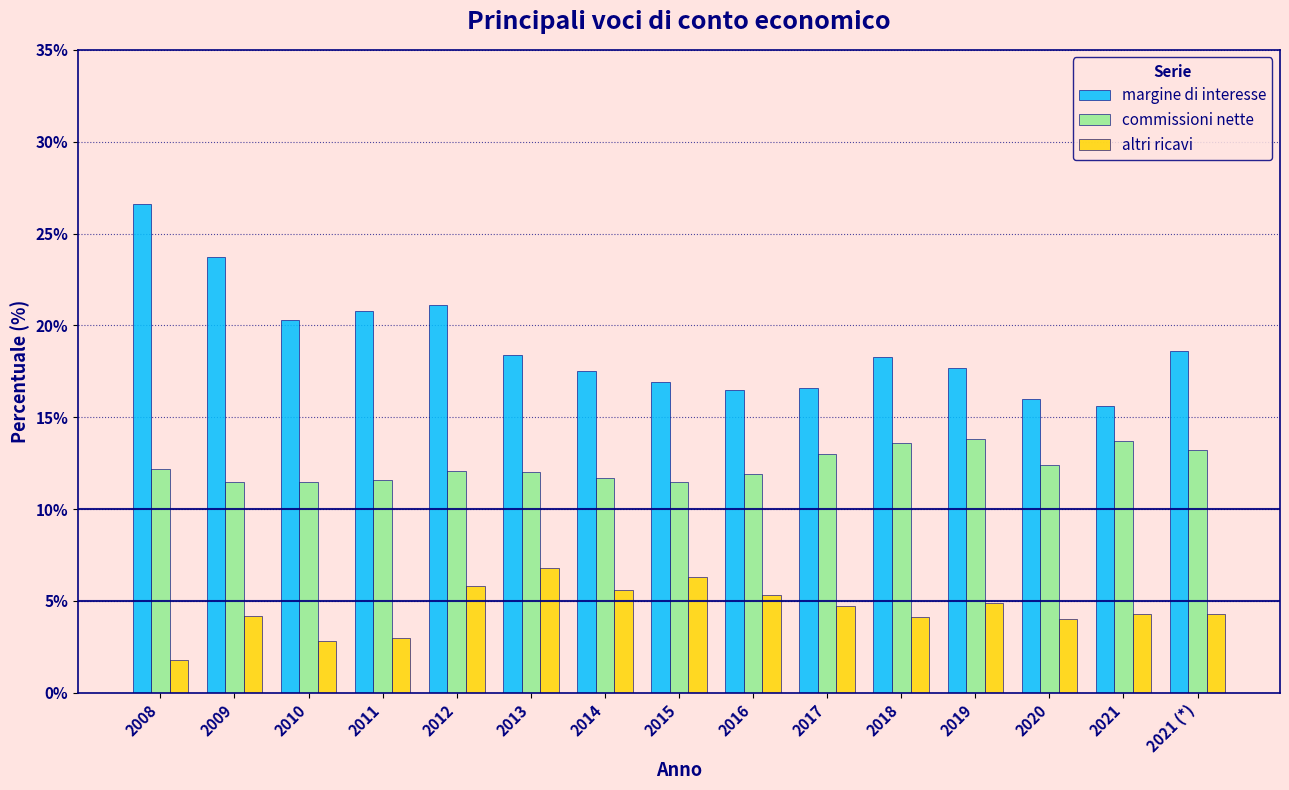

List the series in order of their overall mean, highest first.

margine di interesse, commissioni nette, altri ricavi